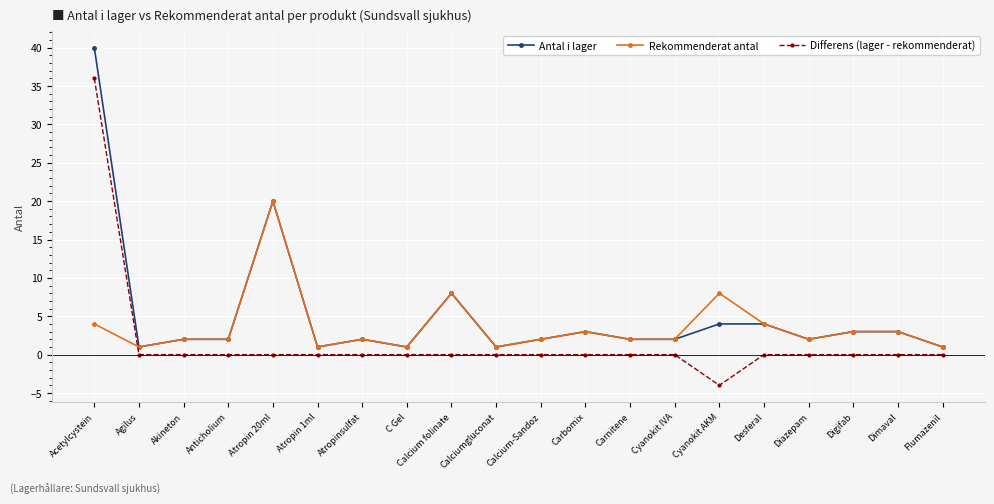

What is the maximum value shown in the chart?

40